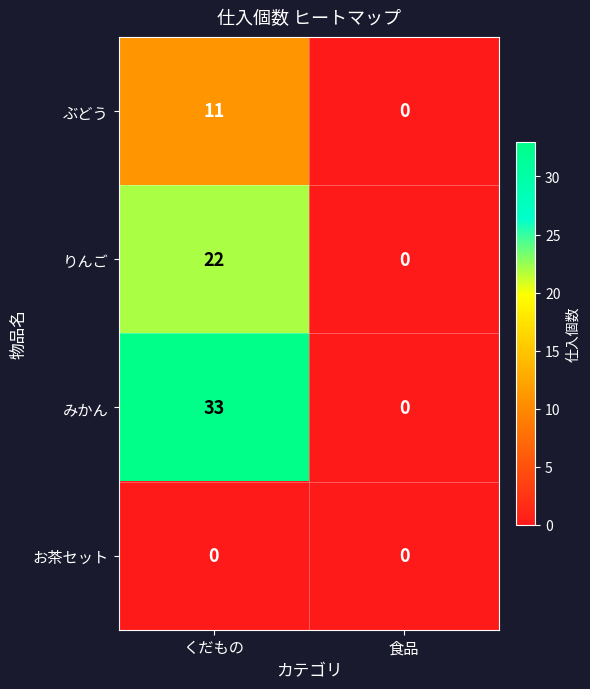

Reading left to right, list all the values displayed in this chart.

ぶどう: くだもの=11	食品=0
りんご: くだもの=22	食品=0
みかん: くだもの=33	食品=0
お茶セット: くだもの=0	食品=0